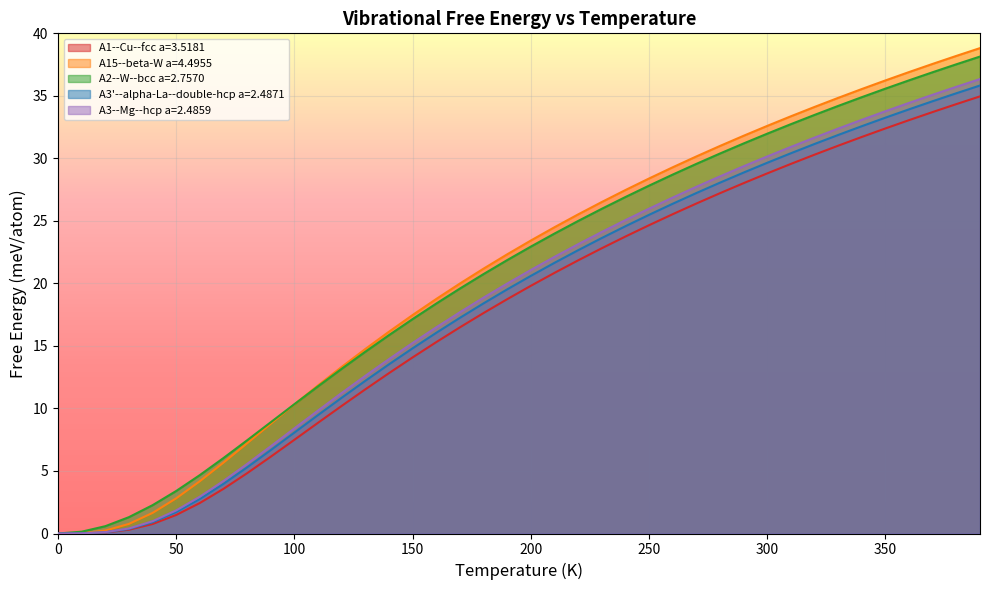

What are all the series names shown in the legend?

A1--Cu--fcc a=3.5181, A15--beta-W a=4.4955, A2--W--bcc a=2.7570, A3'--alpha-La--double-hcp a=2.4871, A3--Mg--hcp a=2.4859